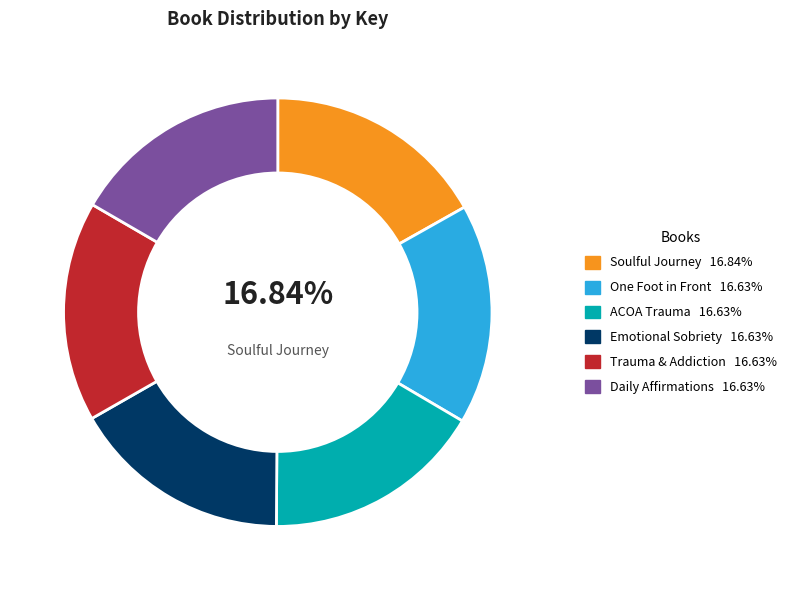

Is there any slice that represents more than half of the pie?

No